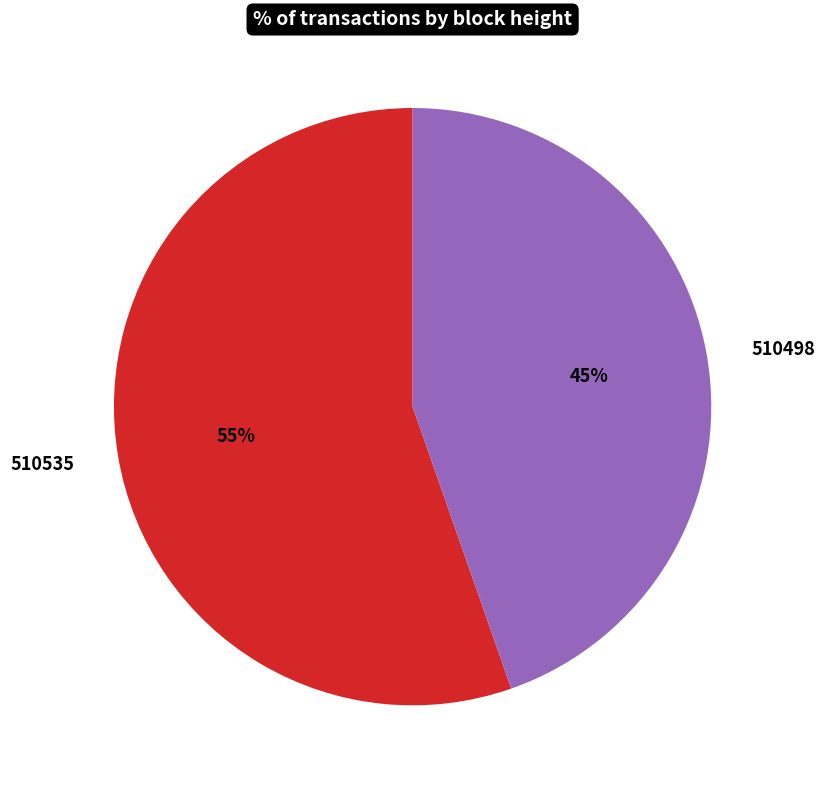

To the nearest percent, what is the average slice percentage?

50%